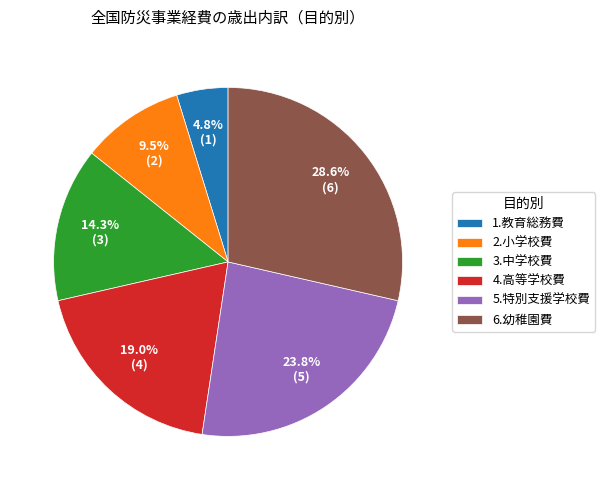

Approximately how many times larger is the value at 1.教育総務費 compared to 2.小学校費?

0.5